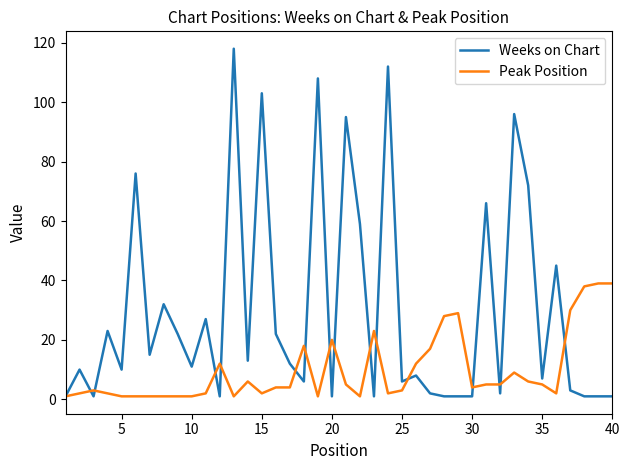

Which series has the largest range (max minus min)?

Weeks on Chart